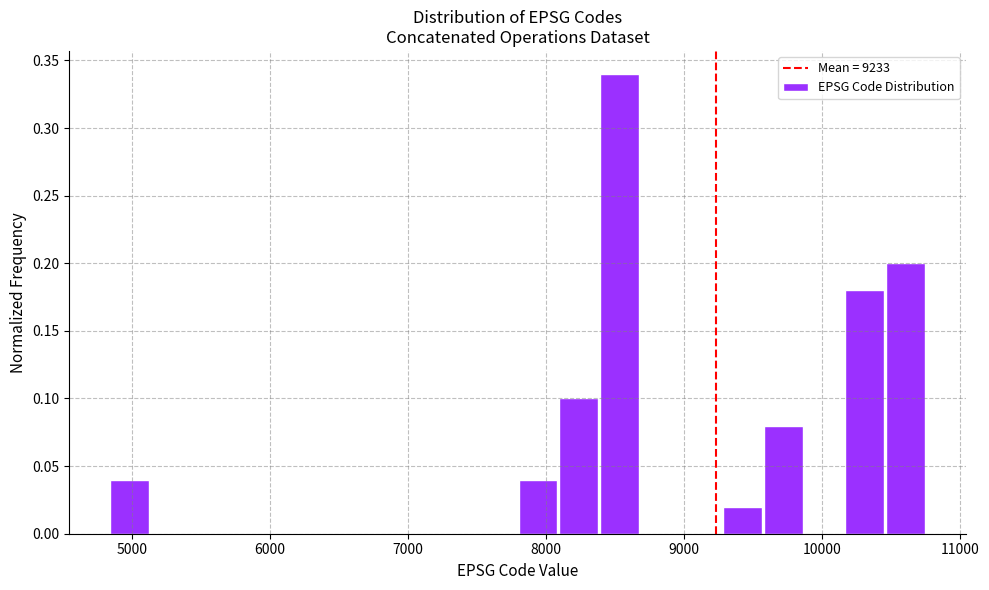

Read against the x-axis, roughly where is the centre of the tallest bar?

8500